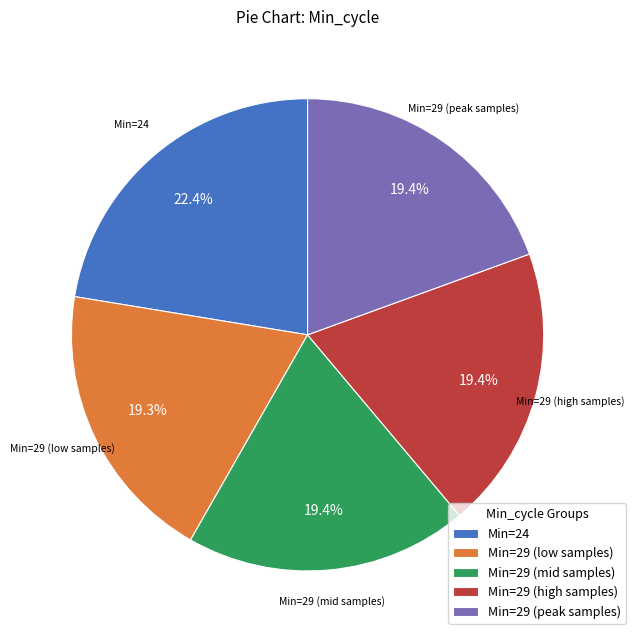

Which category has the biggest portion of the pie?

Min=24